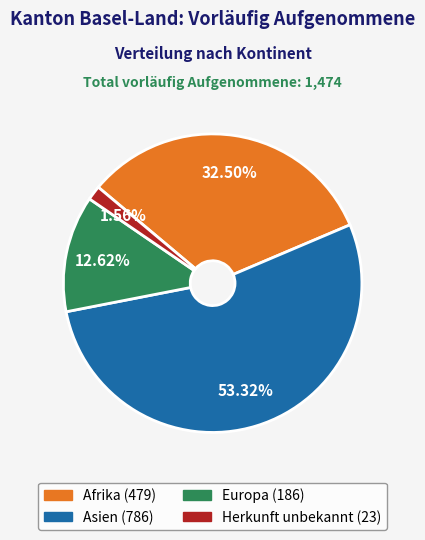

How many slices are in this pie chart?

4